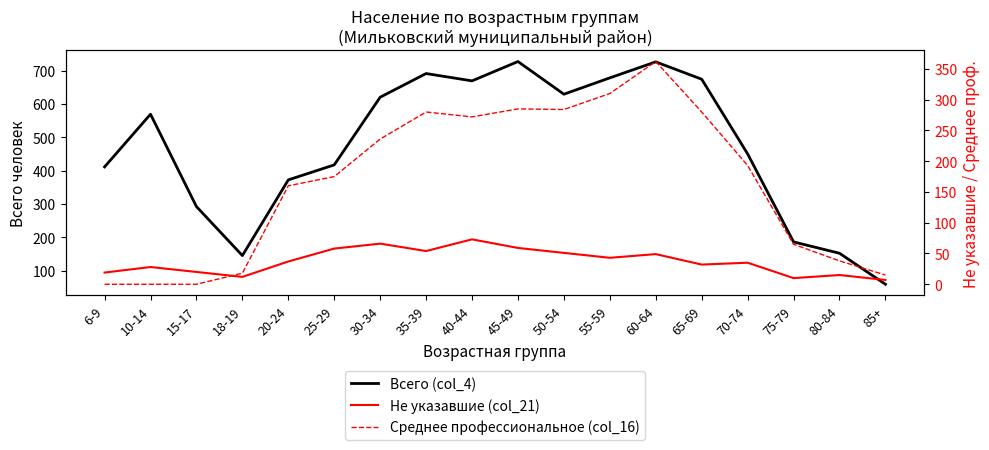

What is the difference between the maximum and second lowest values in the Не указавшие (col_21) series?

63